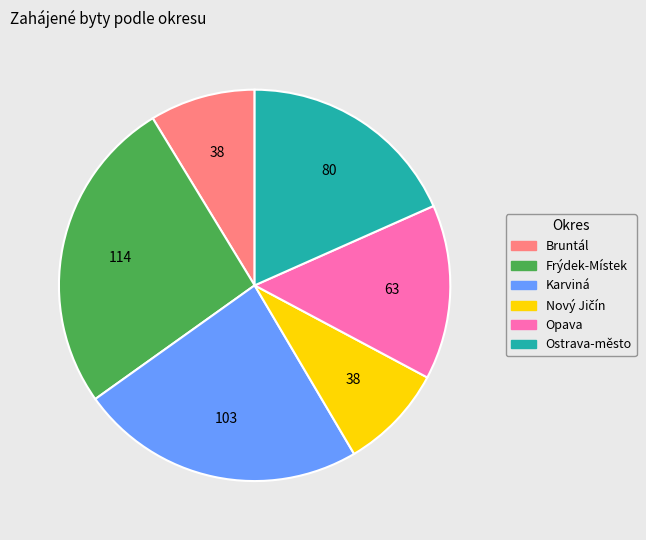

Approximately how many times larger is the value at Opava compared to Ostrava-město?

0.8